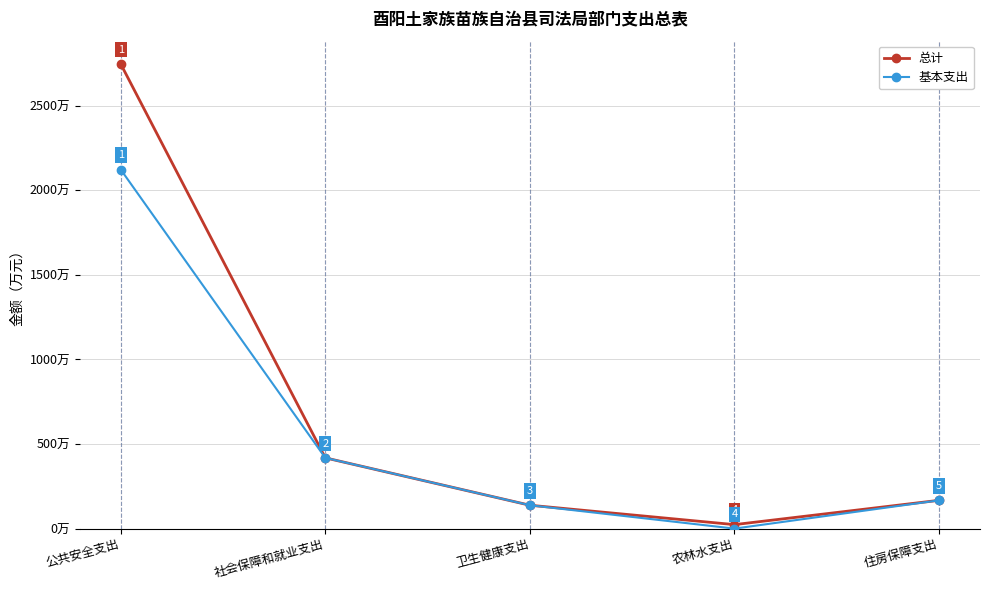

What is the label of the 4th point from the left?

农林水支出